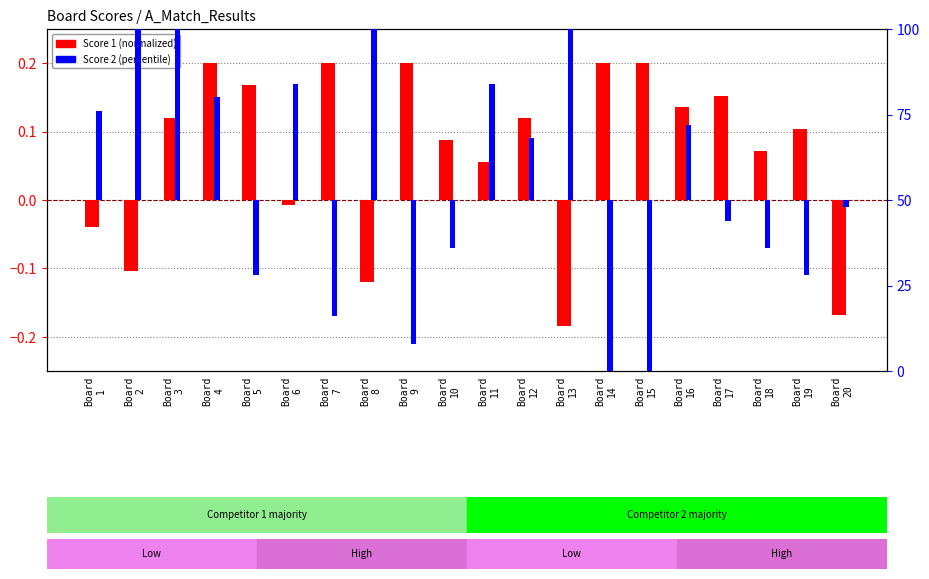

What is the highest value of the Score 2 (percentile) series?

50.0